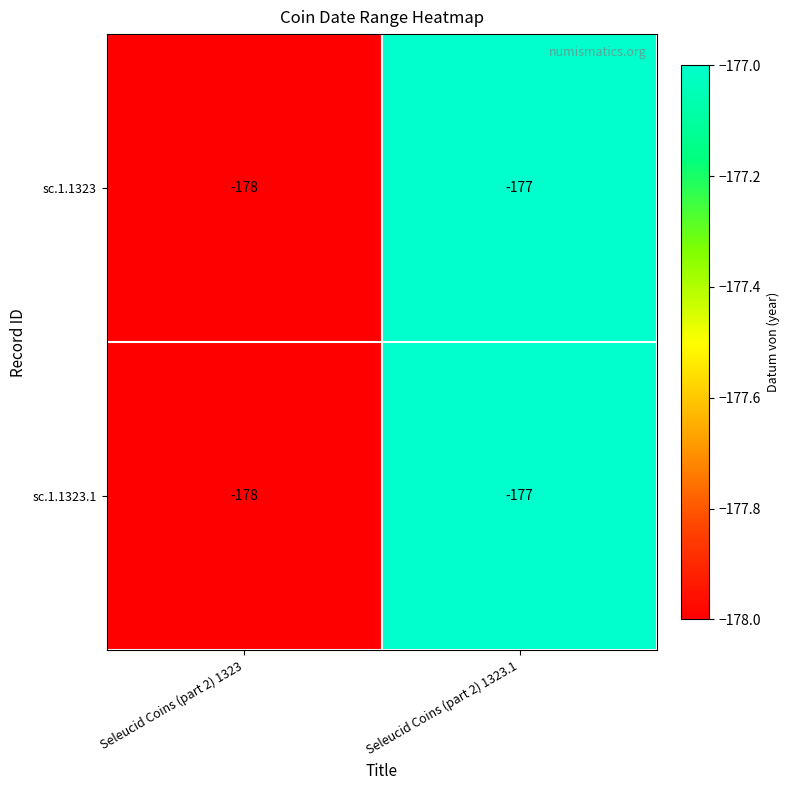

How many distinct data groups are displayed?

2